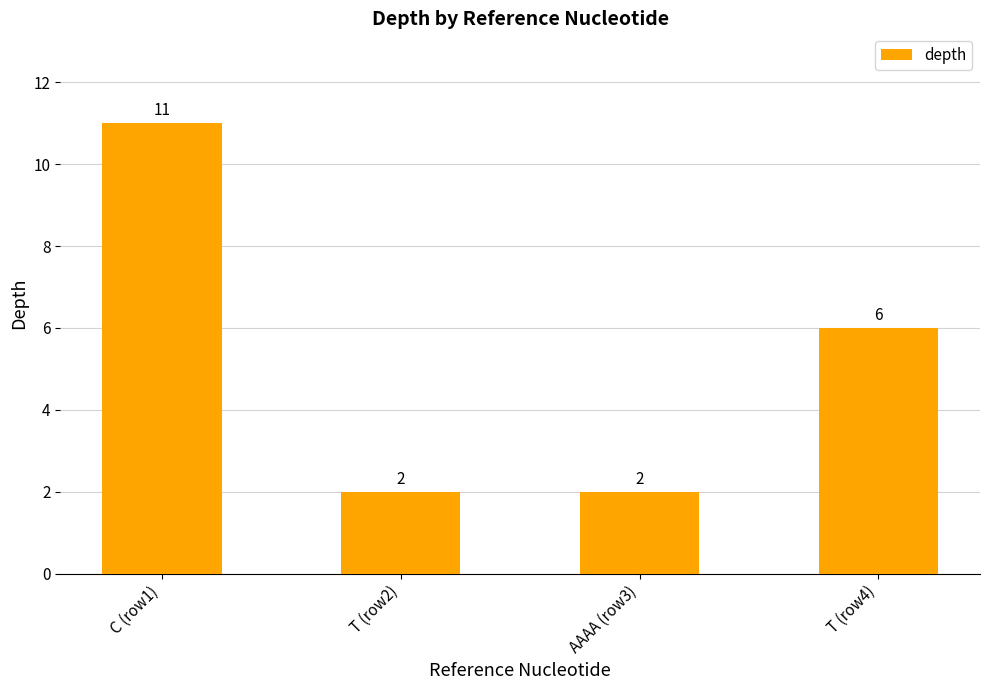

What is the change in value from C (row1) to T (row2)?

-9